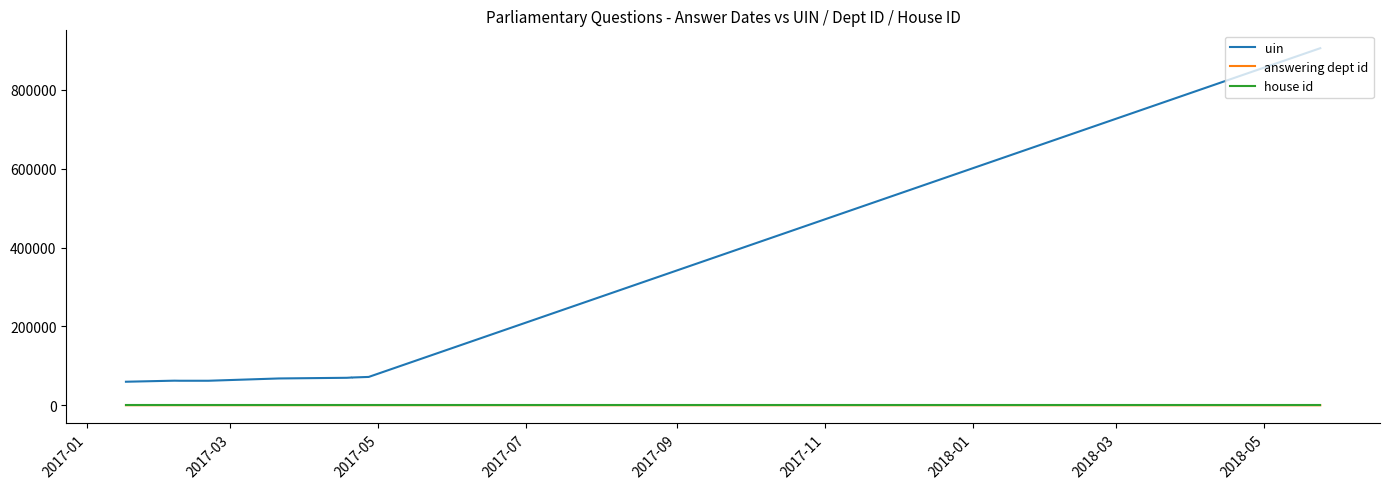

Is this an area chart (filled region under the line)?

No